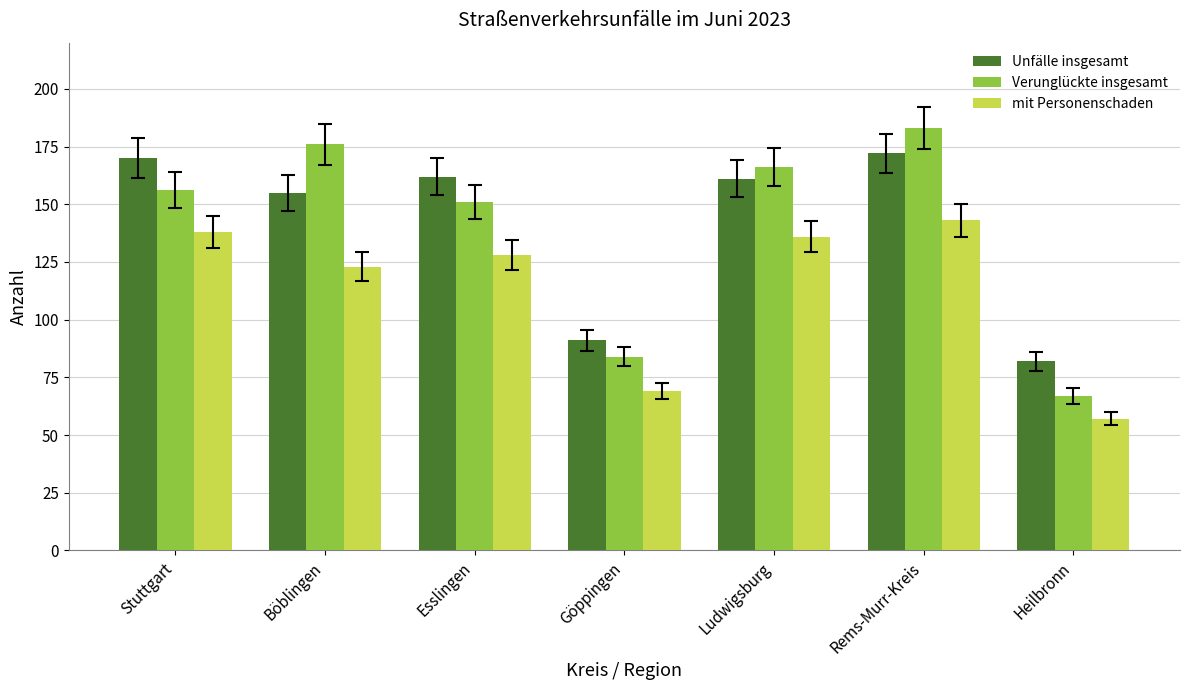

How many bars are there in total?

21